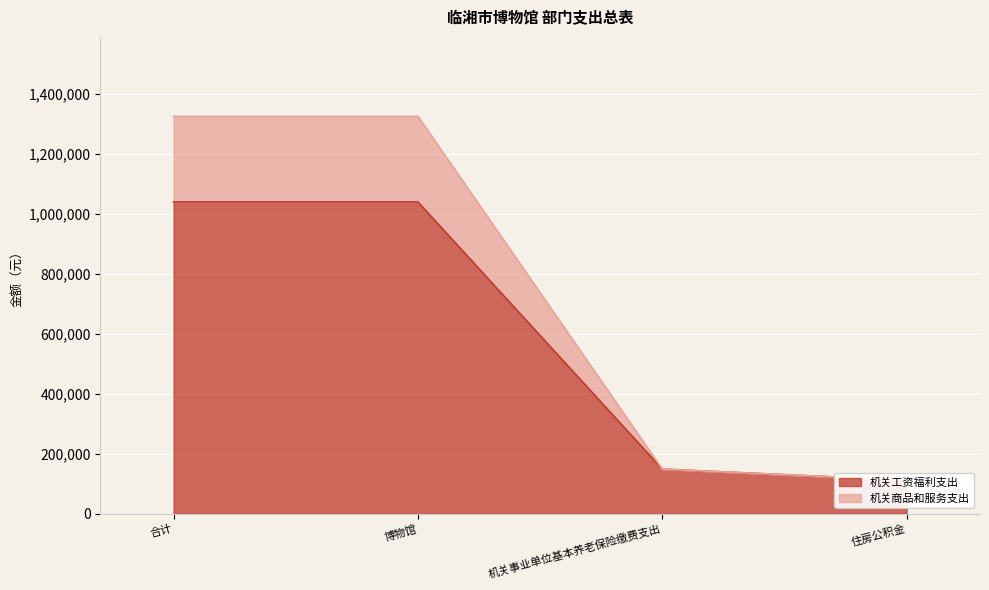

What is the label of the 4th point from the right?

合计